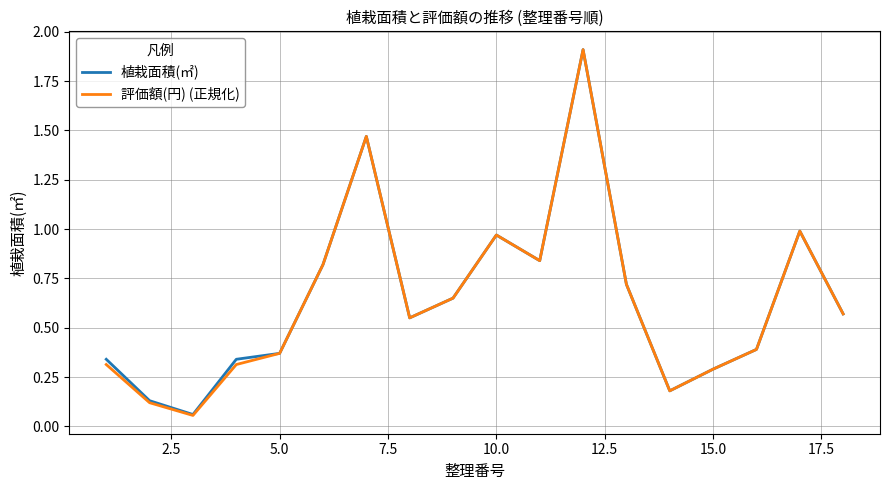

How many series are shown in this chart?

2